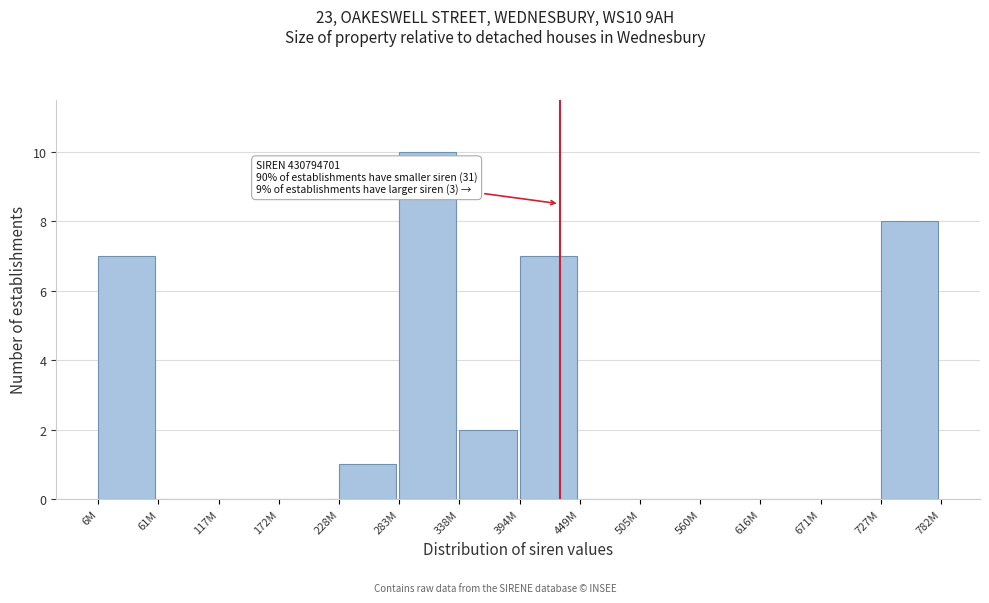

Reading left to right, what are all the values shown in this chart?

6M=7	61M=0	117M=0	172M=0	228M=1	283M=10	338M=2	394M=7	449M=0	505M=0	560M=0	616M=0	671M=0	727M=8